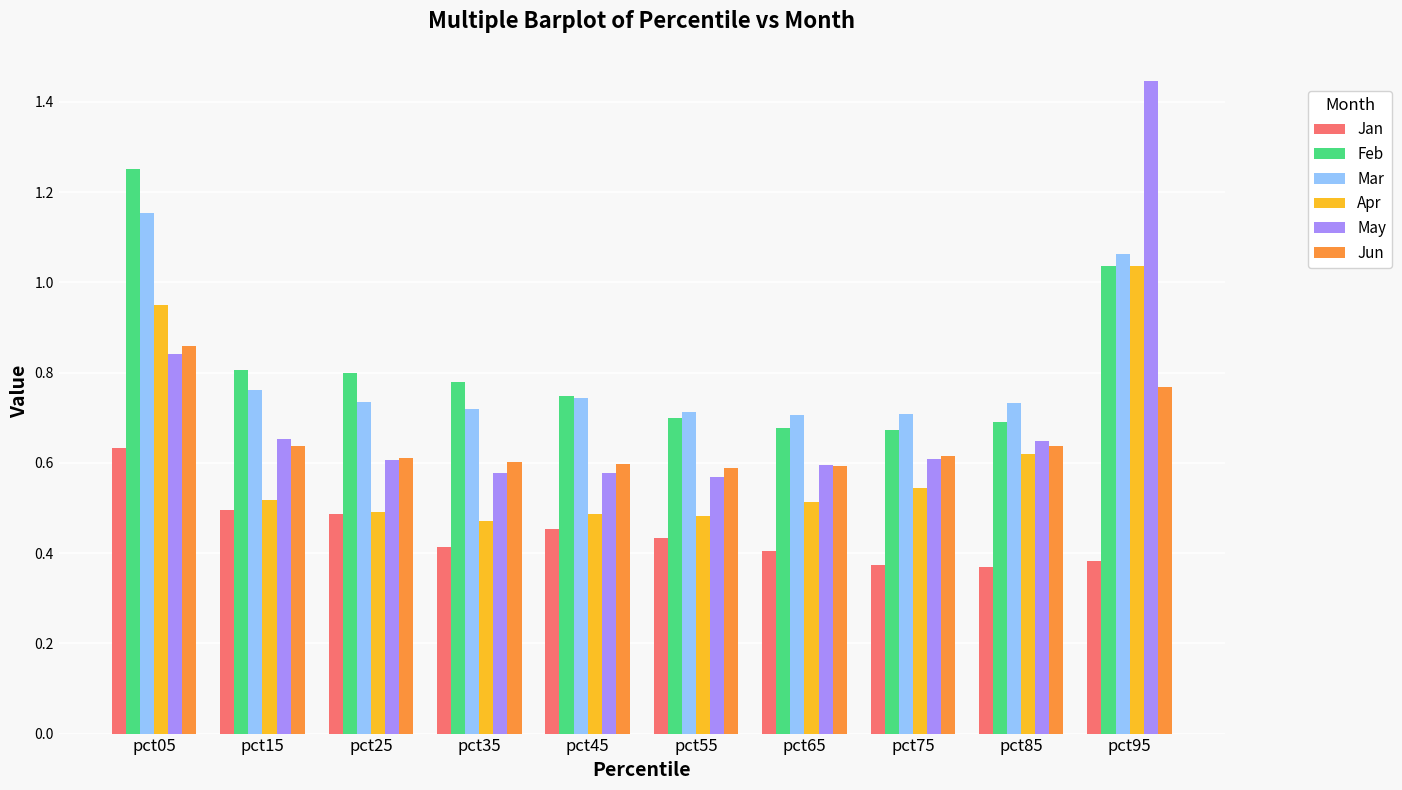

Which series has the widest spread of values?

May